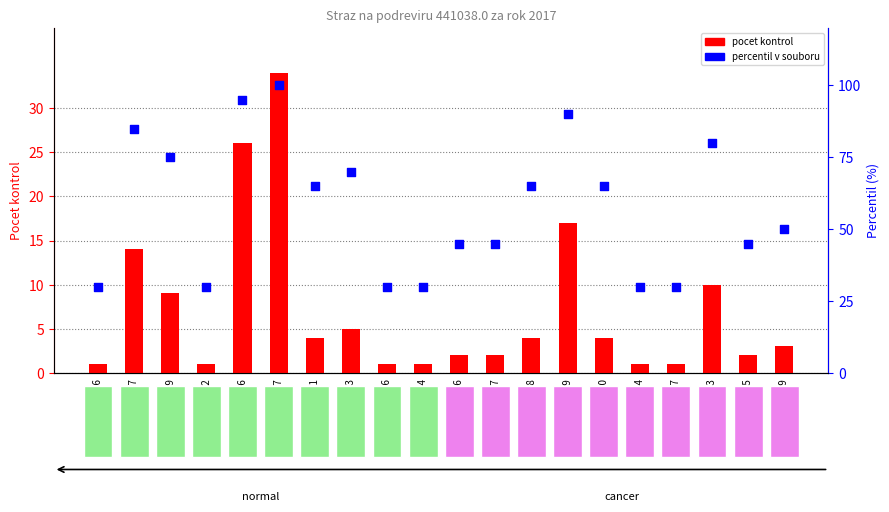

Which series reaches the maximum Y coordinate?

percentil v souboru